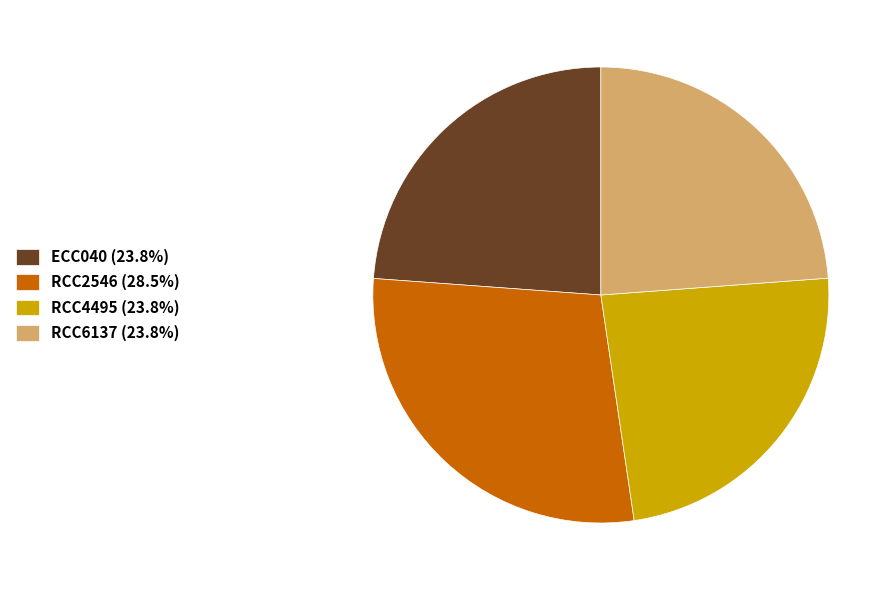

Does RCC2546 (28.5%) represent more than half of the total?

No